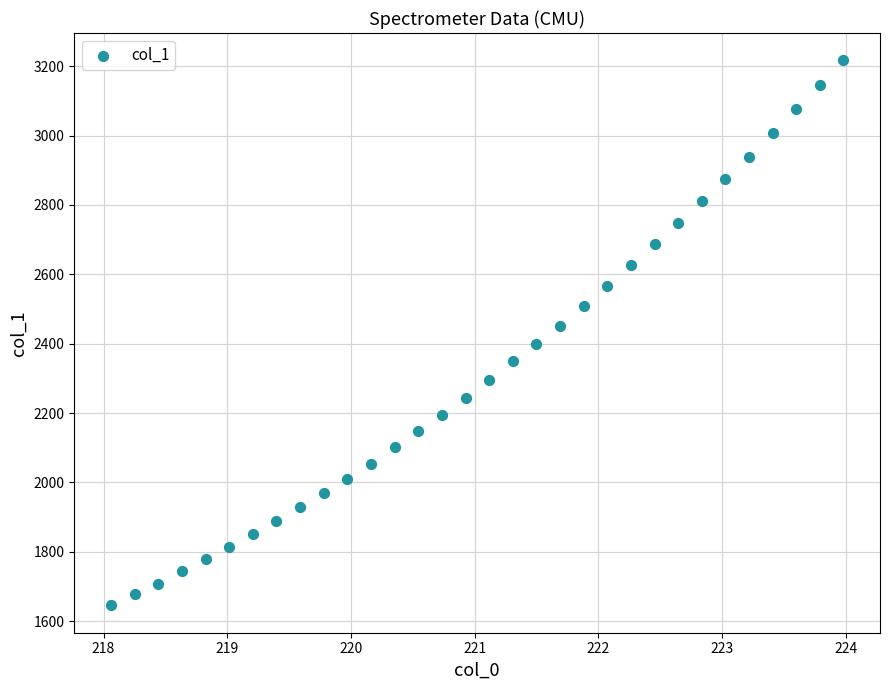

What is the range of Y values (max minus min)?

1571.9